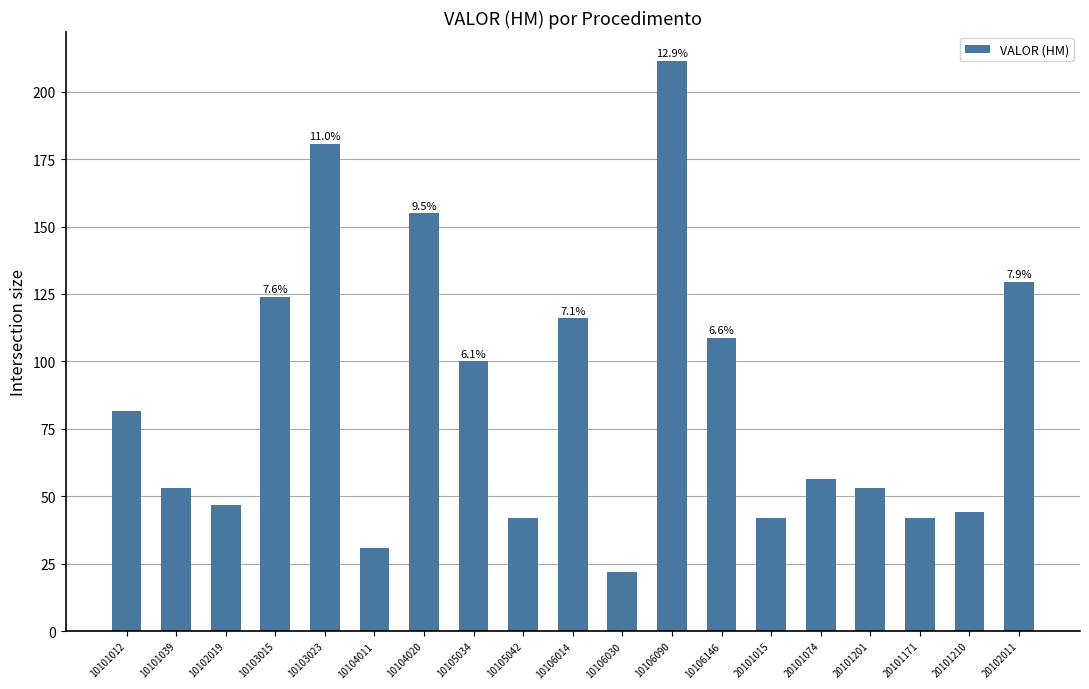

How many data points are above 56?

10